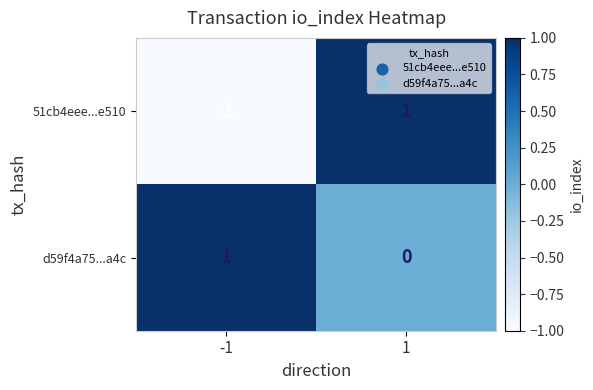

Reading left to right, what are all the values shown in this chart?

51cb4eee...e510: -1	1
d59f4a75...a4c: 1	0